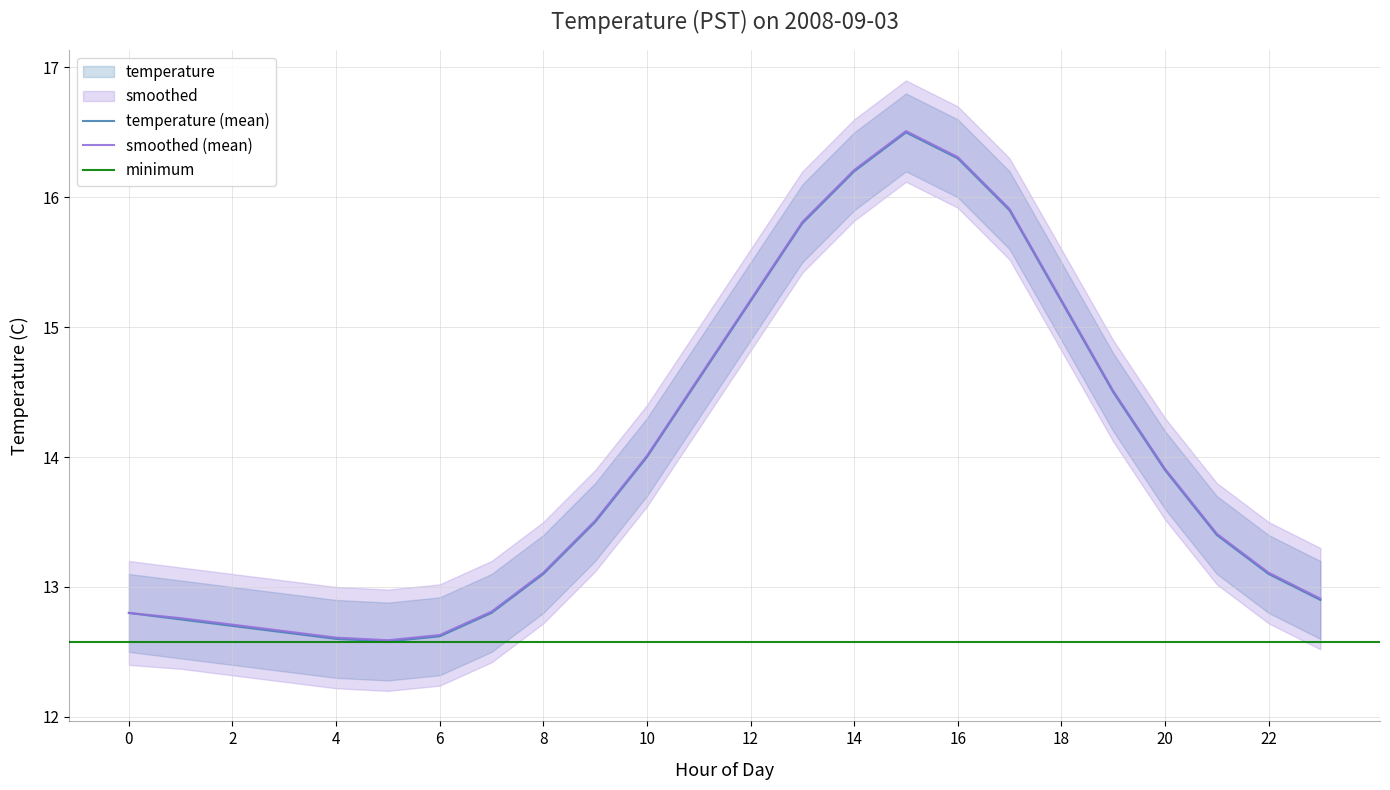

Reading left to right, transcribe all the data shown in this chart.

temperature: 0=12.8	1=12.8	2=12.7	3=12.7	4=12.6	5=12.6	6=12.6	7=12.8	8=13.1	9=13.5	10=14.0	11=14.6	12=15.2	13=15.8	14=16.2	15=16.5	16=16.3	17=15.9	18=15.2	19=14.5	20=13.9	21=13.4	22=13.1	23=12.9
upper_temp: 0=13.1	1=13.1	2=13.0	3=12.9	4=12.9	5=12.9	6=12.9	7=13.1	8=13.4	9=13.8	10=14.3	11=14.9	12=15.5	13=16.1	14=16.5	15=16.8	16=16.6	17=16.2	18=15.5	19=14.8	20=14.2	21=13.7	22=13.4	23=13.2
lower_temp: 0=12.5	1=12.4	2=12.4	3=12.3	4=12.3	5=12.3	6=12.3	7=12.5	8=12.8	9=13.2	10=13.7	11=14.3	12=14.9	13=15.5	14=15.9	15=16.2	16=16.0	17=15.6	18=14.9	19=14.2	20=13.6	21=13.1	22=12.8	23=12.6
smoothed: 0=12.8	1=12.8	2=12.7	3=12.7	4=12.6	5=12.6	6=12.6	7=12.8	8=13.1	9=13.5	10=14.0	11=14.6	12=15.2	13=15.8	14=16.2	15=16.5	16=16.3	17=15.9	18=15.2	19=14.5	20=13.9	21=13.4	22=13.1	23=12.9
upper_smooth: 0=13.2	1=13.2	2=13.1	3=13.1	4=13.0	5=13.0	6=13.0	7=13.2	8=13.5	9=13.9	10=14.4	11=15.0	12=15.6	13=16.2	14=16.6	15=16.9	16=16.7	17=16.3	18=15.6	19=14.9	20=14.3	21=13.8	22=13.5	23=13.3
lower_smooth: 0=12.4	1=12.4	2=12.3	3=12.3	4=12.2	5=12.2	6=12.2	7=12.4	8=12.7	9=13.1	10=13.6	11=14.2	12=14.8	13=15.4	14=15.8	15=16.1	16=15.9	17=15.5	18=14.8	19=14.1	20=13.5	21=13.0	22=12.7	23=12.5